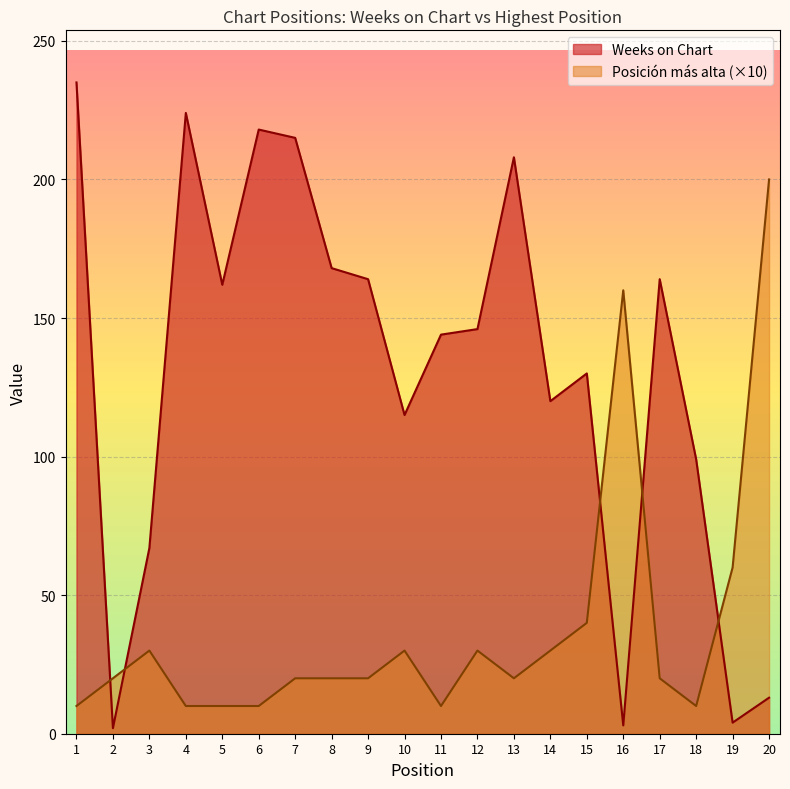

Reading left to right, transcribe all the data shown in this chart.

Weeks on Chart: 235	2	67	224	162	218	215	168	164	115	144	146	208	120	130	3	164	99	4	13
Posición más alta: 10	20	30	10	10	10	20	20	20	30	10	30	20	30	40	160	20	10	60	200